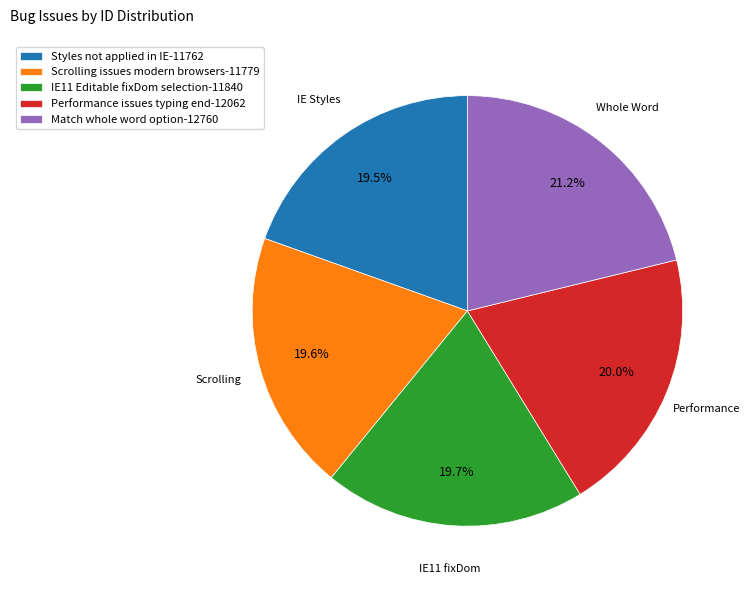

Count the number of slices in the pie.

5